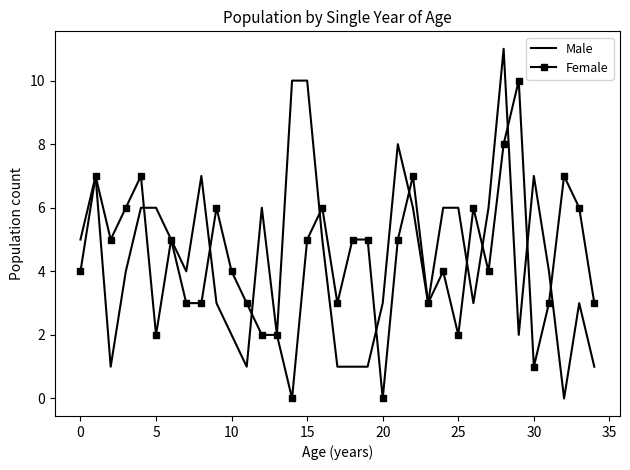

What is the highest value of the Male series?

11